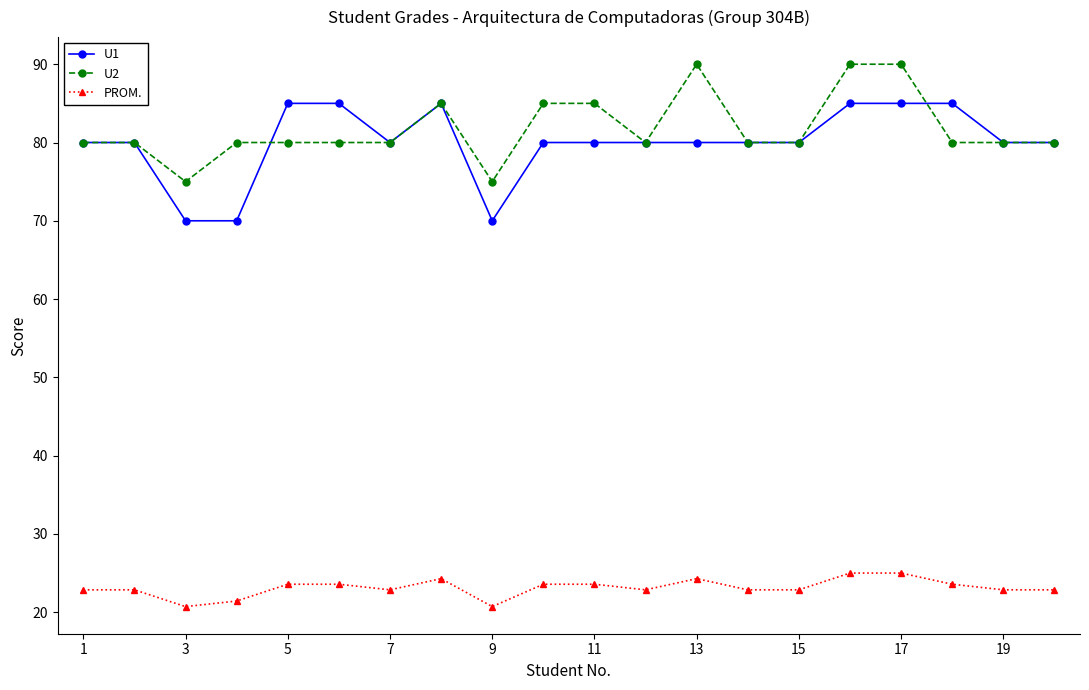

Is this an area chart (filled region under the line)?

No